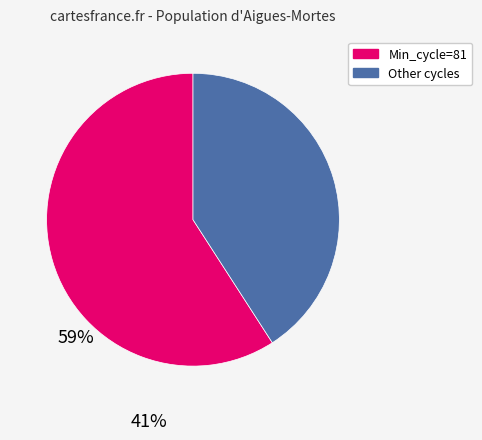

How many slices are in this pie chart?

2